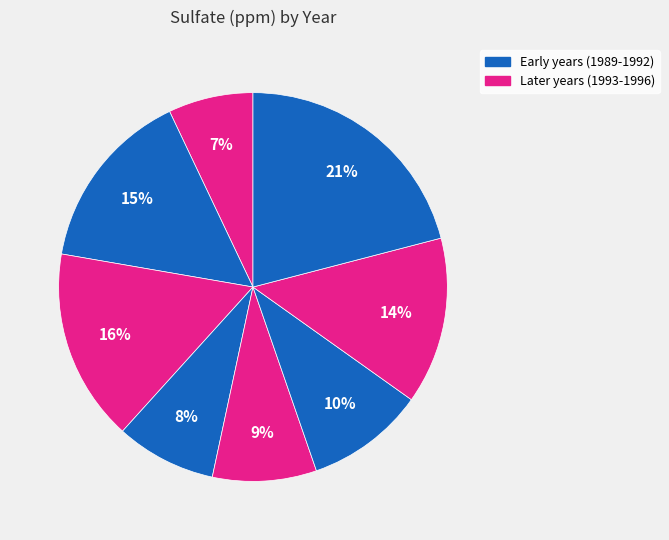

Is there any slice that represents more than half of the pie?

No